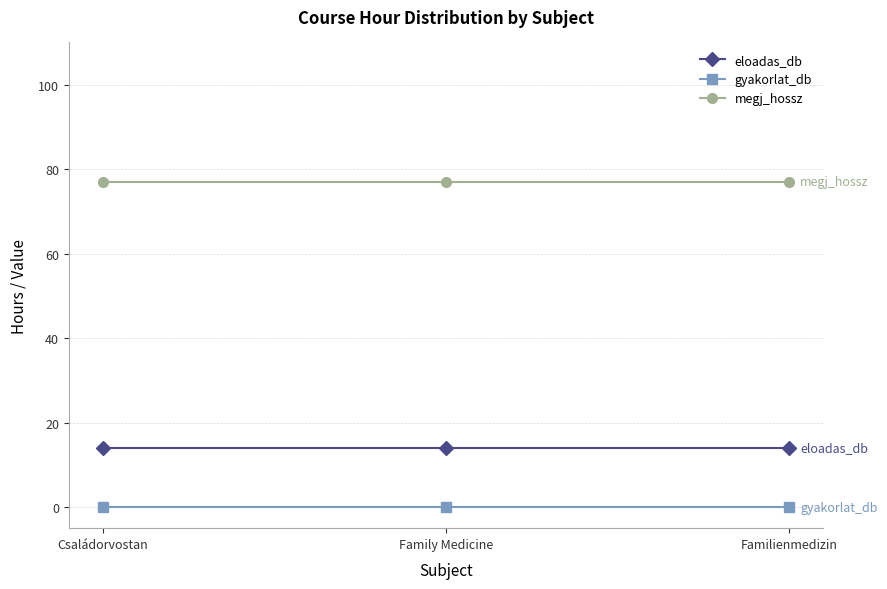

How many lines are shown in the chart?

3